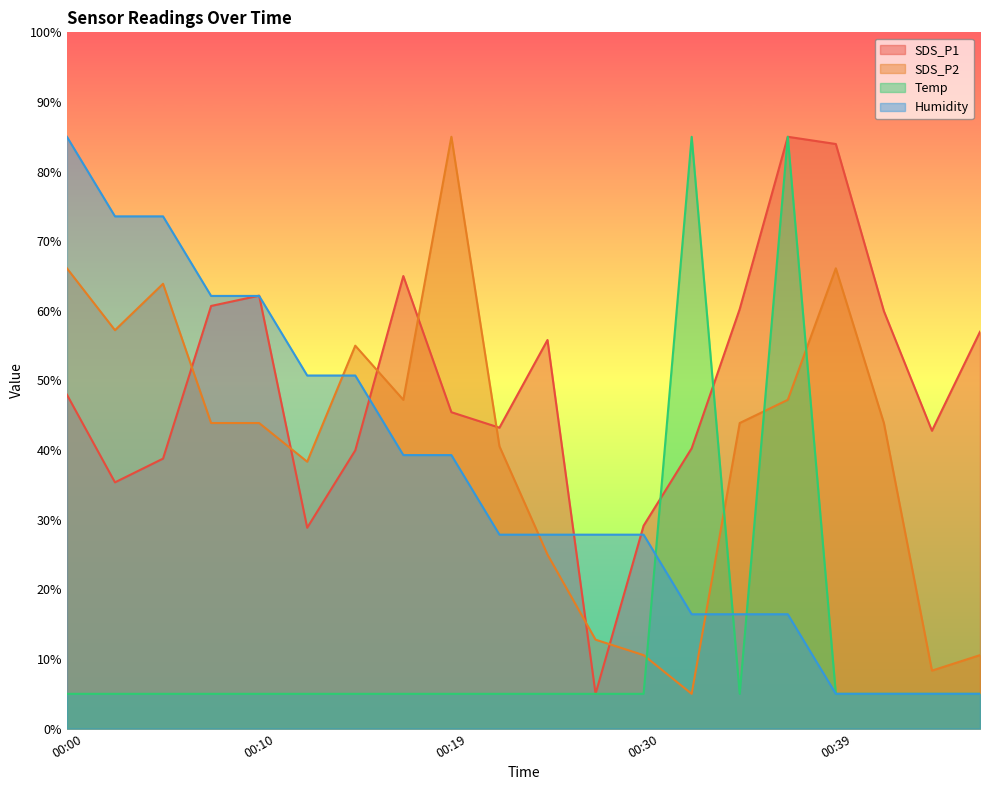

How many times do Temp and SDS_P2 cross each other?

4